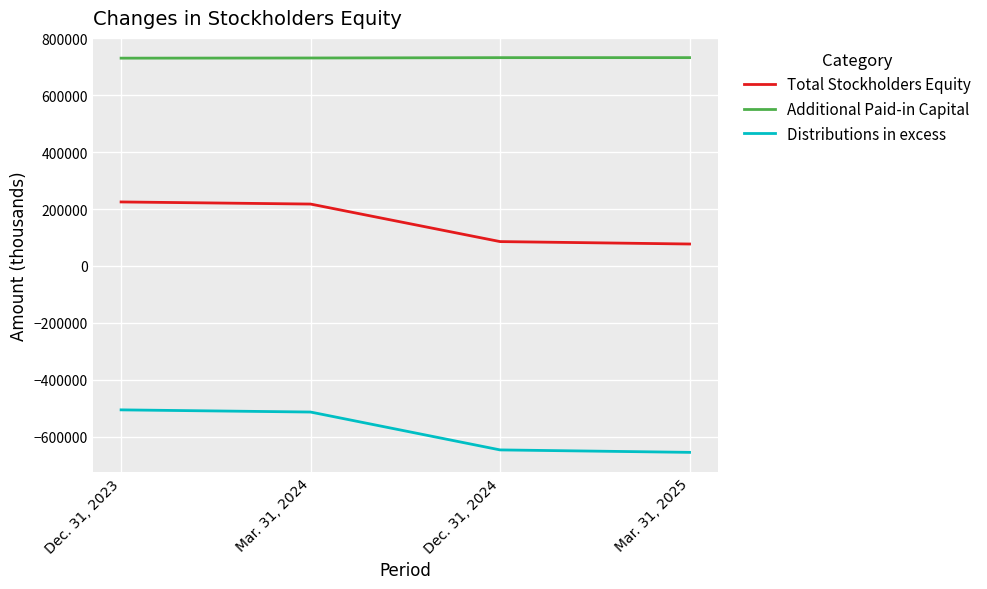

The value of Distributions in excess at Dec. 31, 2024 is -324155. True or false?

False